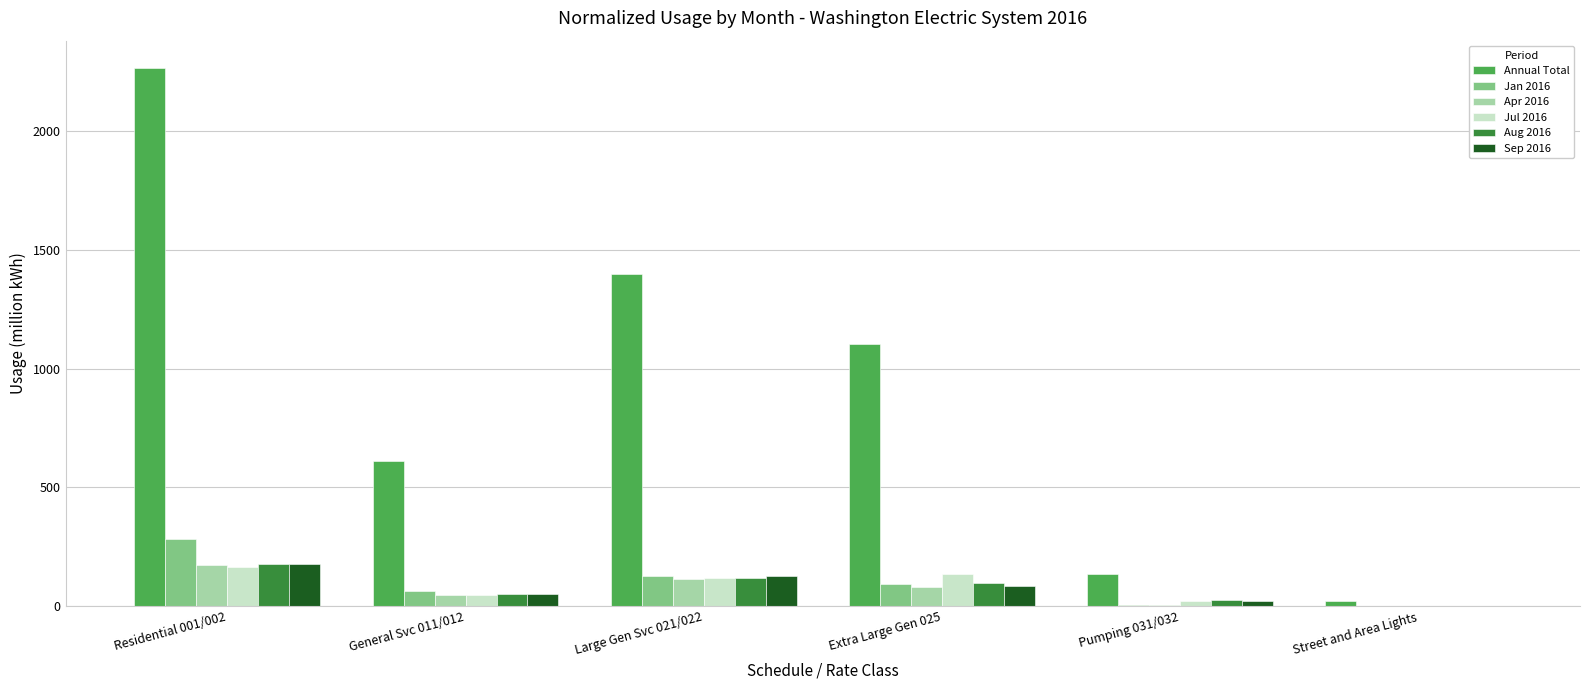

Between General Svc 011/012 and Street and Area Lights, which series saw the biggest shift?

Annual Total